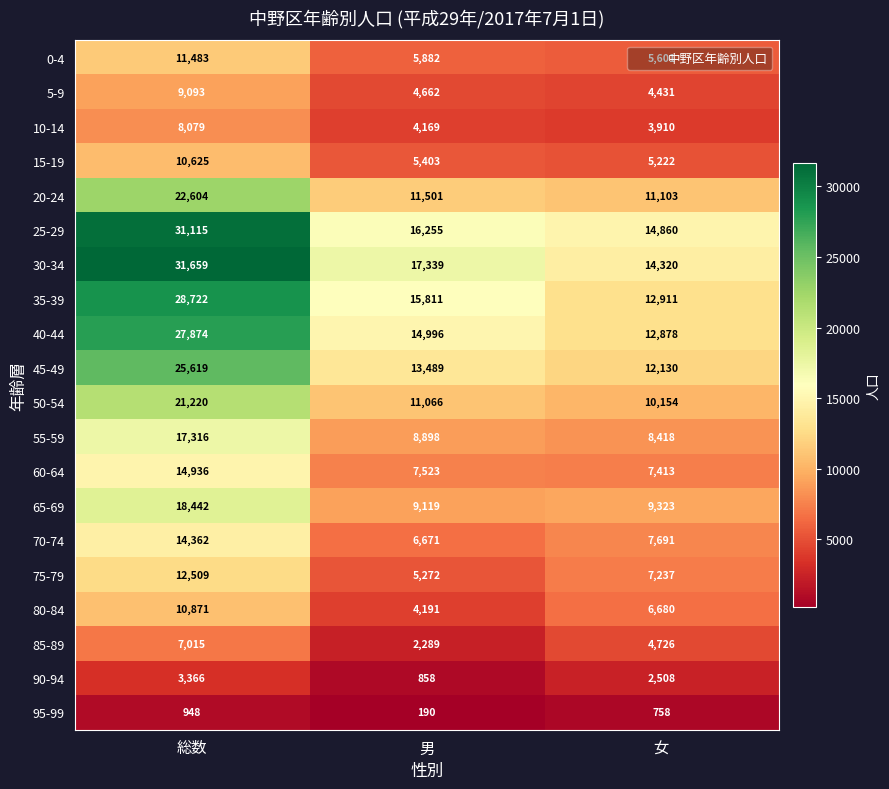

Which series has the largest range (max minus min)?

30-34